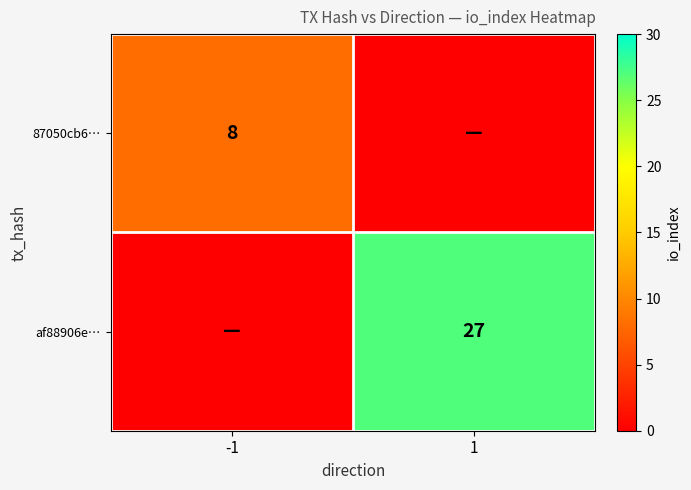

At how many categories does at least one series exceed 9?

1